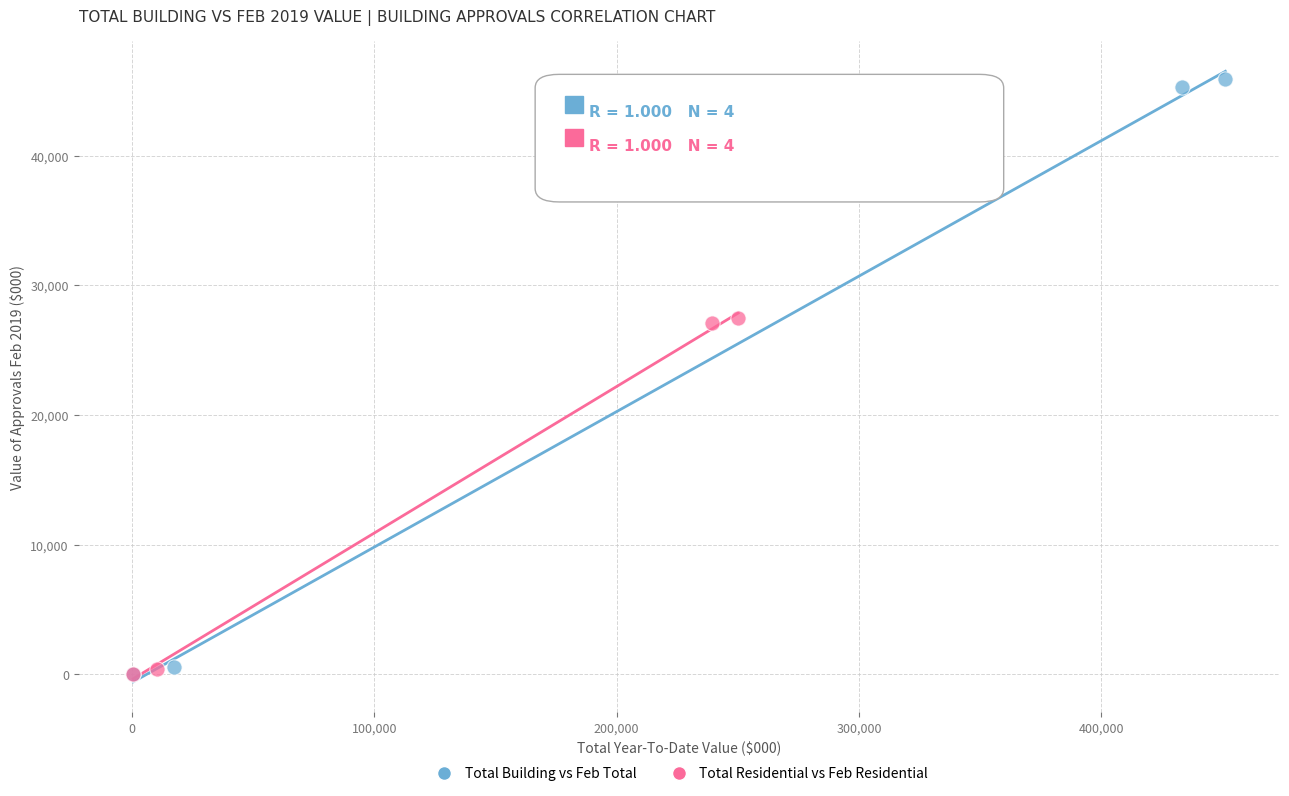

What are all the series names shown in the legend?

Total Building vs Feb Total, Total Residential vs Feb Residential